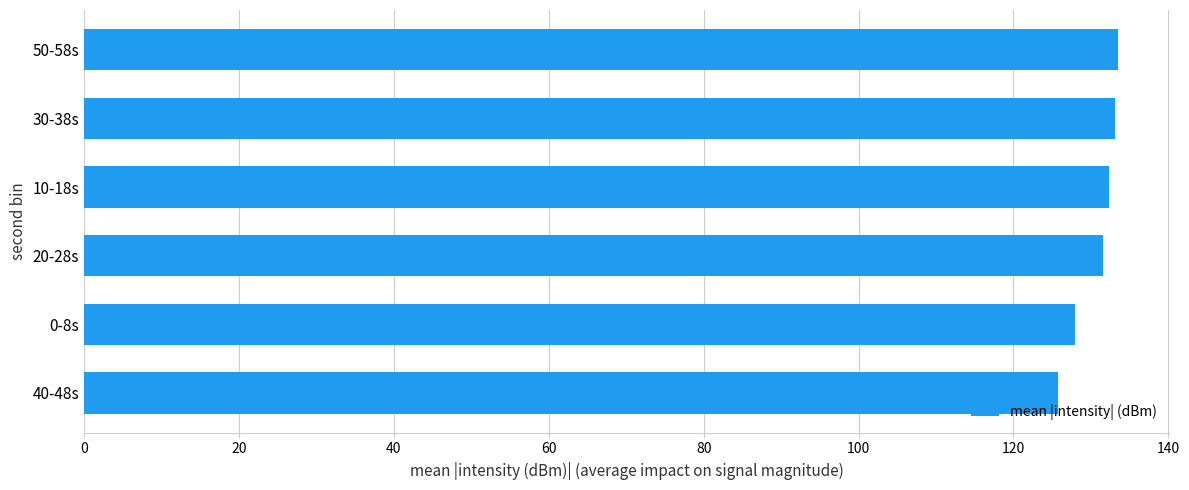

What is the ratio of the value at 0-8s to the value at 10-18s?

1.0